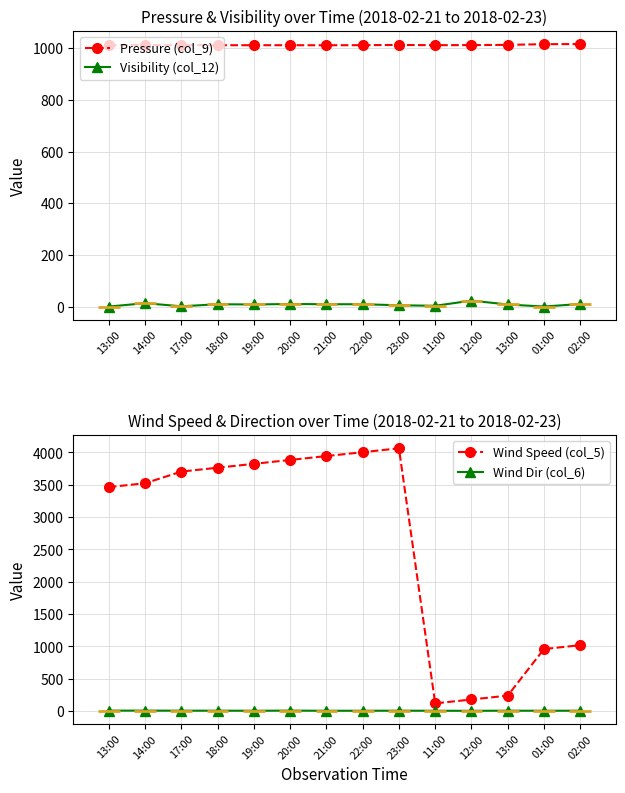

What is the difference between the maximum and minimum values in the Wind Dir (col_6) series?

3